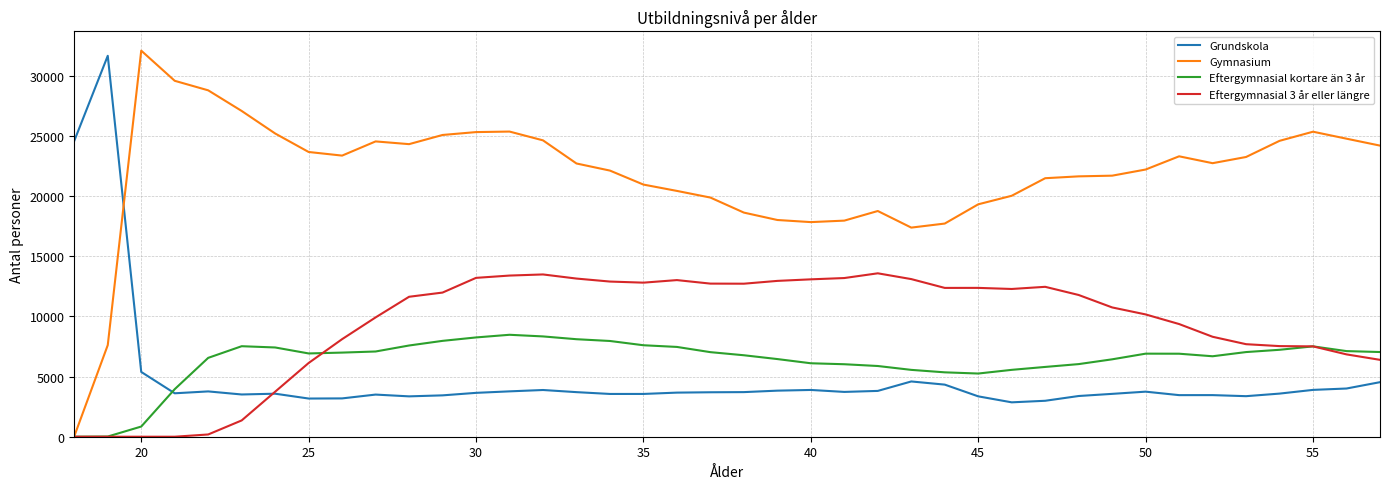

Which series has the widest spread of values?

Gymnasium